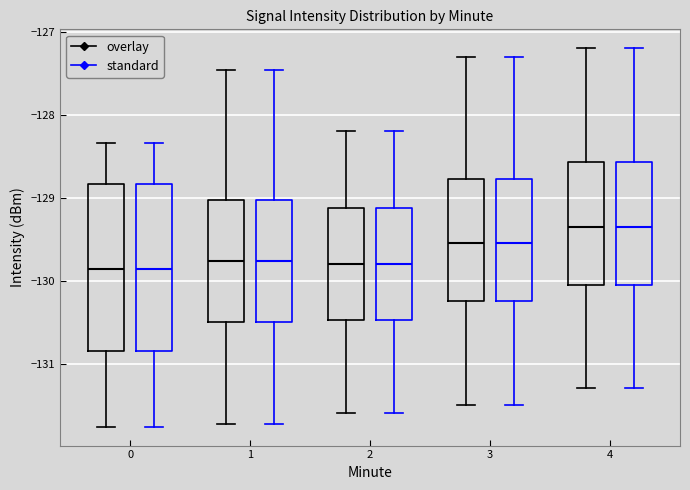

Where does the upper whisker of the box for 1 (overlay) end on the y-axis? The values are not printed on the chart, so give them approximately, as read against the axis.

-127.5